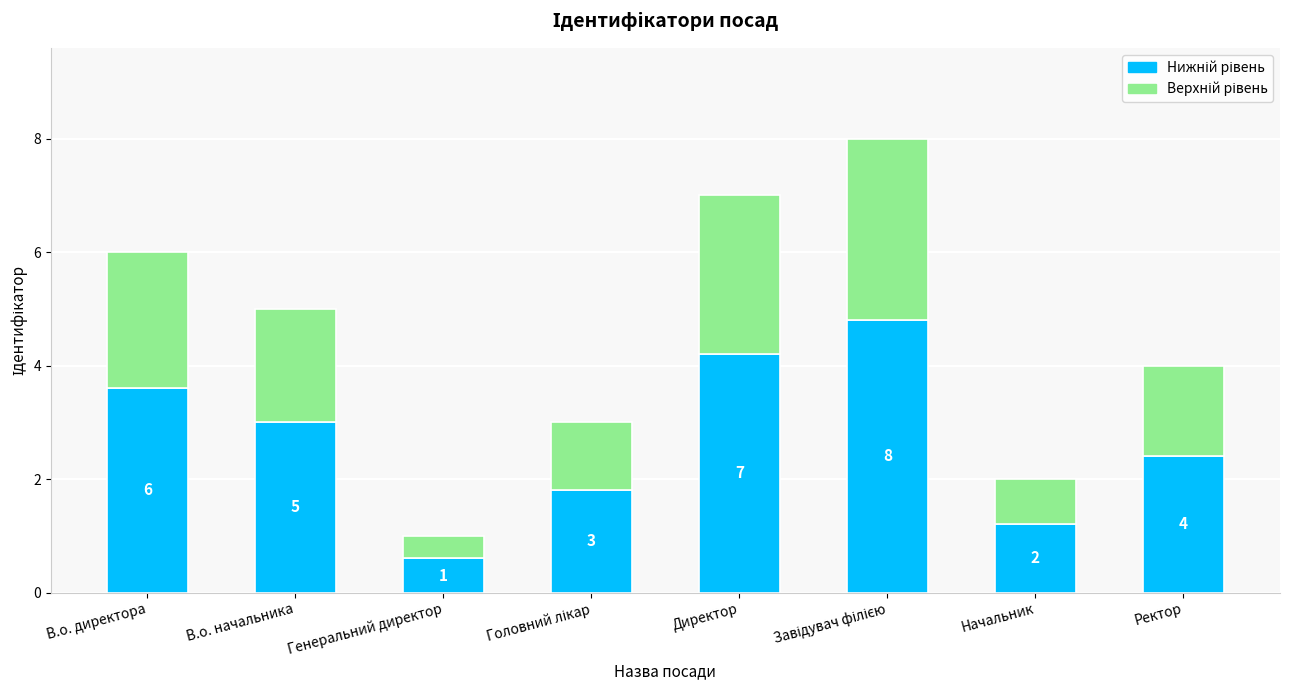

Does the chart contain stacked bars?

Yes